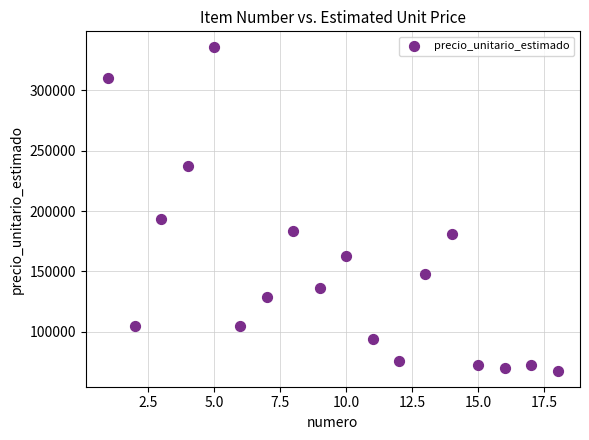

What Y value in the scatter plot is closest to 201650?

193000